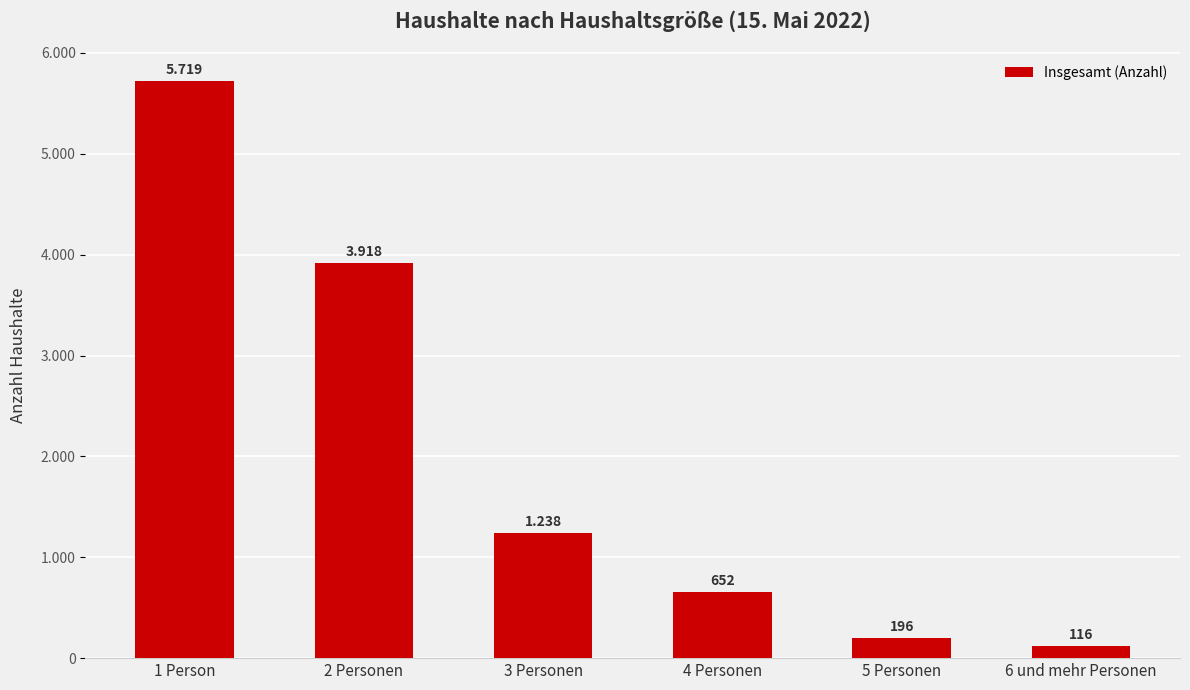

Rank the categories by value from highest to lowest.

1 Person, 2 Personen, 3 Personen, 4 Personen, 5 Personen, 6 und mehr Personen